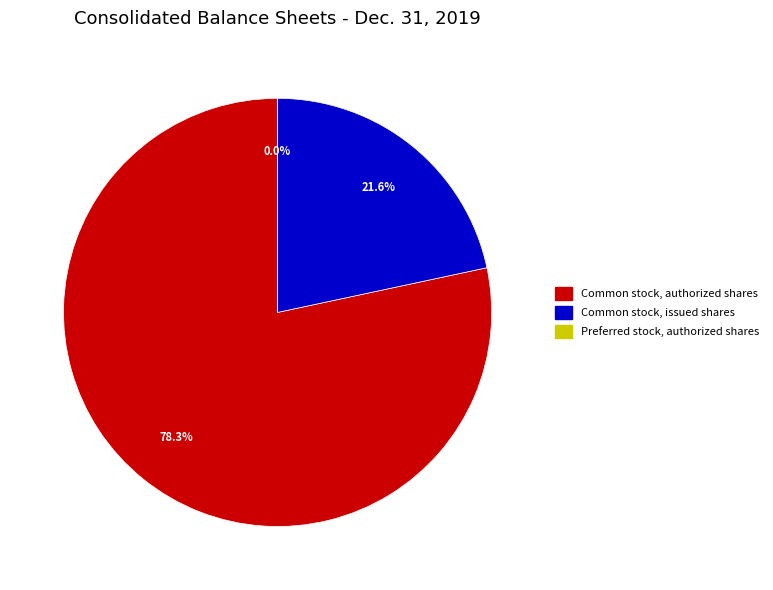

Which category has the biggest portion of the pie?

Common stock, authorized shares